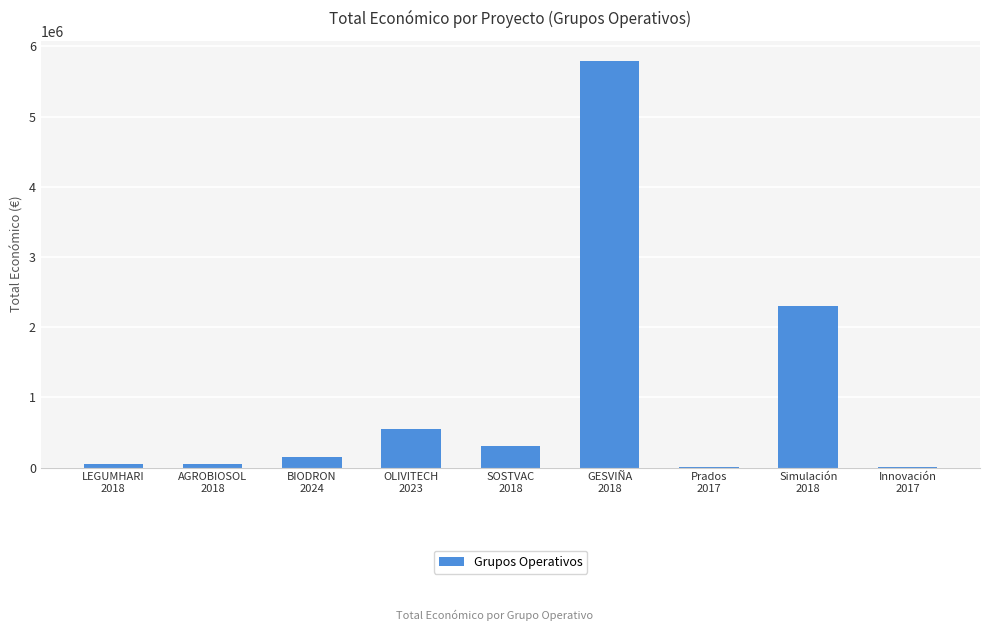

What is the greatest value displayed?

5792221